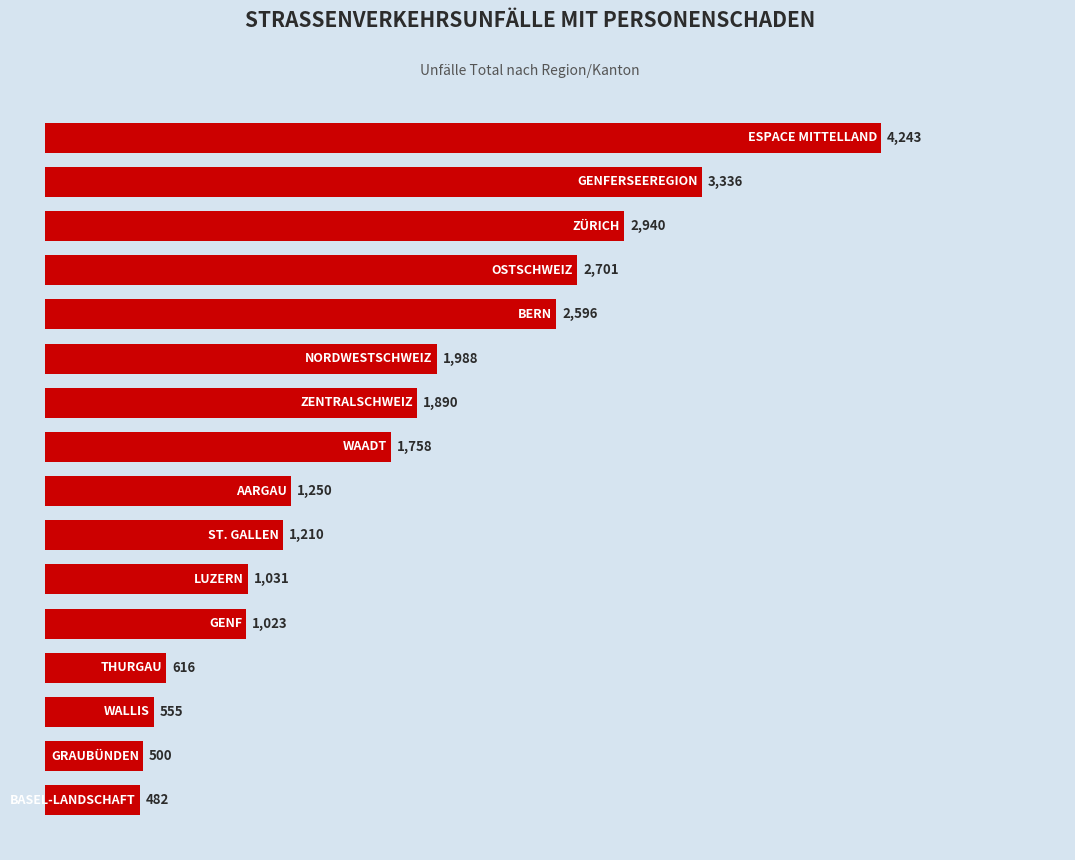

What is the smallest value displayed?

482